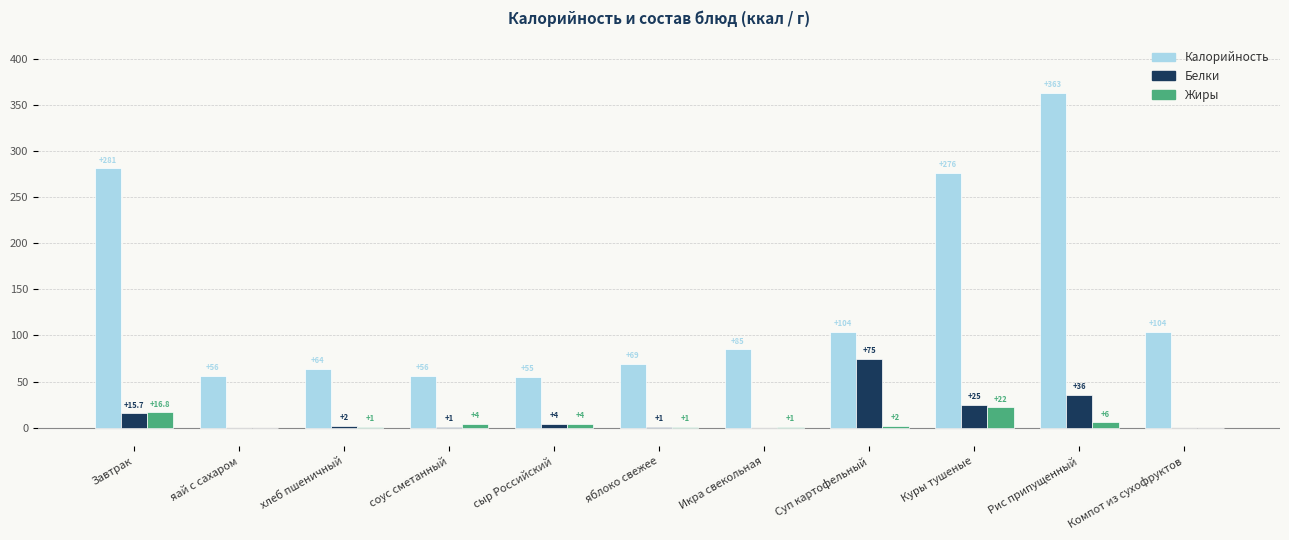

Which series changed the most between сыр Российский and Рис припущенный?

Калорийность